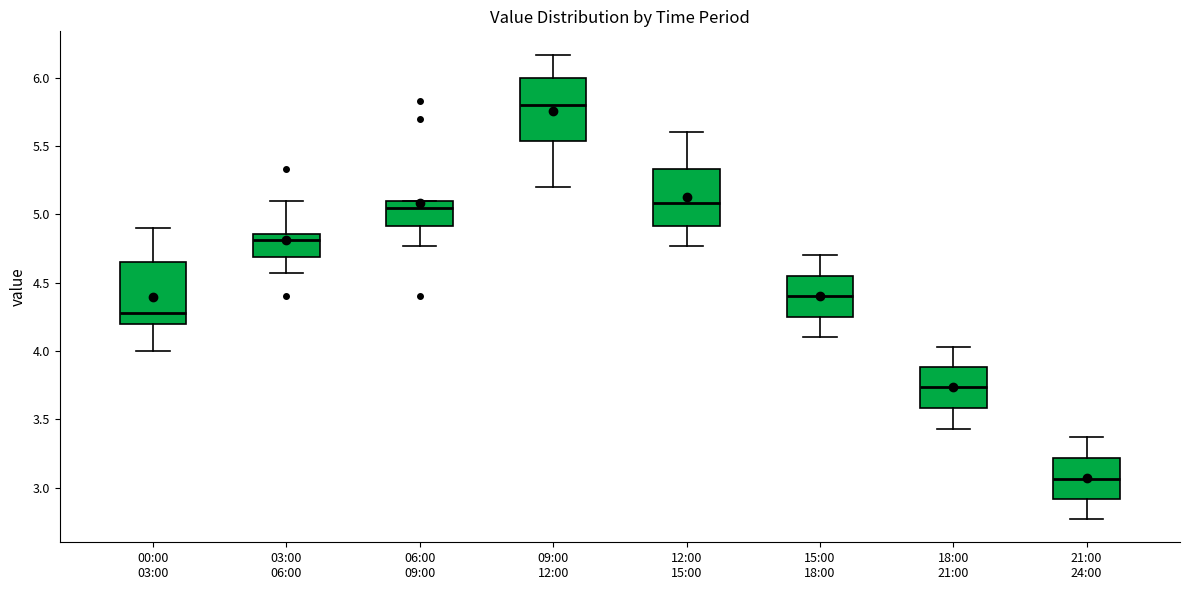

Where is the lower edge of the box for 21:00 24:00 on the y-axis? The values are not printed on the chart, so give them approximately, as read against the axis.

2.90